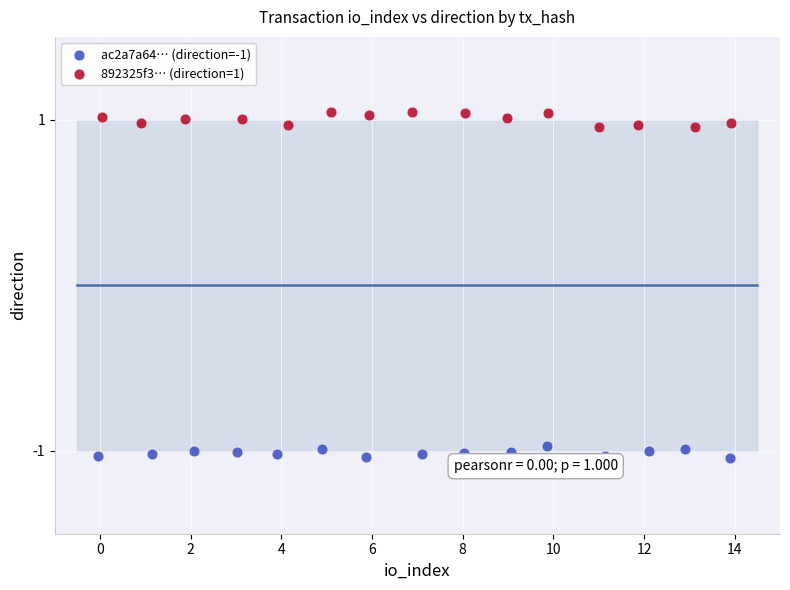

Which series reaches the maximum Y coordinate?

892325f3… (direction=1)